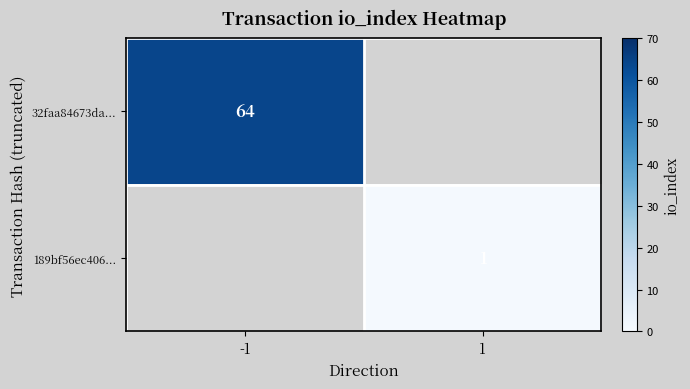

True or false: 32faa84673da... has a value of 20 at -1.

False